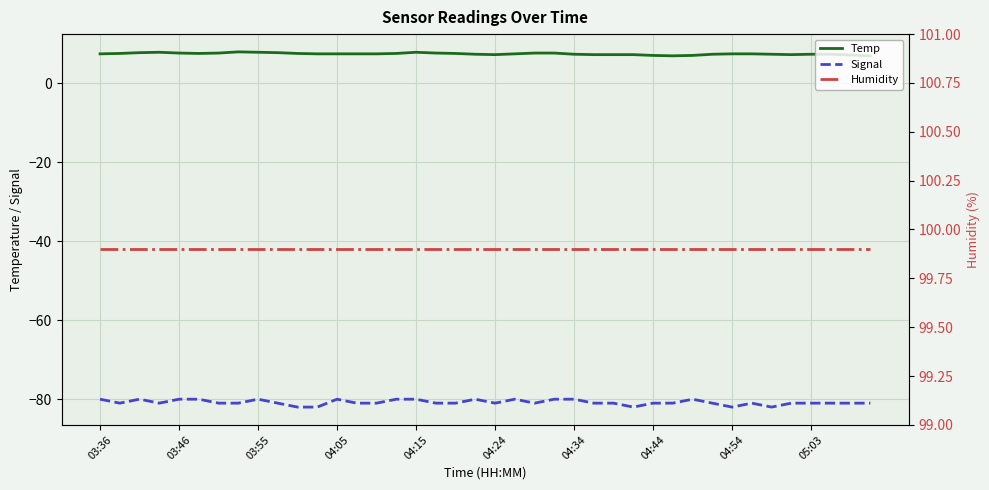

How many lines are shown in the chart?

3